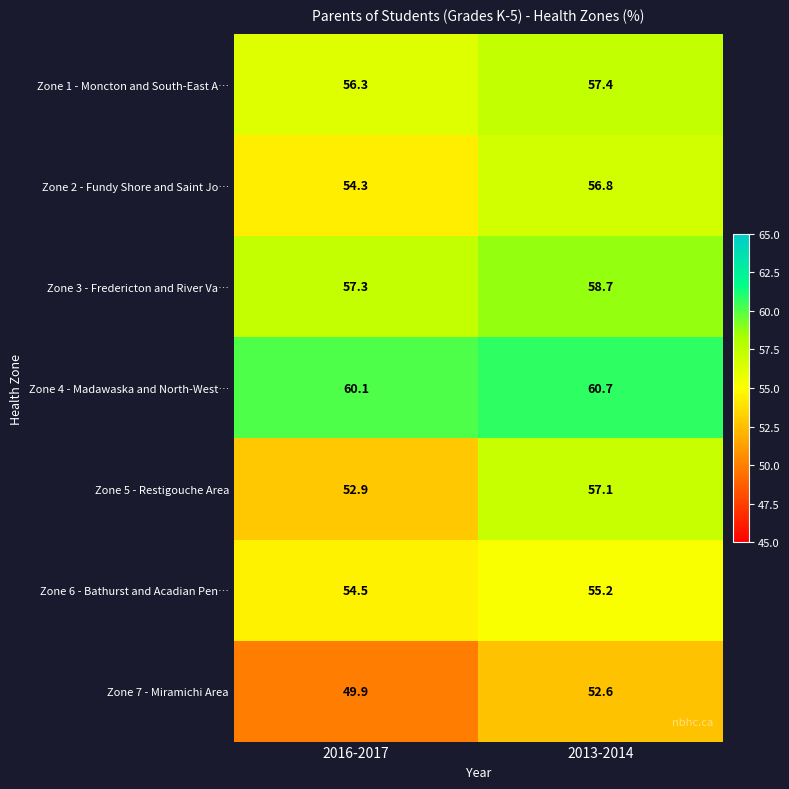

Rank the series at 2013-2014 from lowest to highest value.

Zone 7 - Miramichi Area, Zone 6 - Bathurst and Acadian Pen…, Zone 2 - Fundy Shore and Saint Jo…, Zone 5 - Restigouche Area, Zone 1 - Moncton and South-East A…, Zone 3 - Fredericton and River Va…, Zone 4 - Madawaska and North-West…